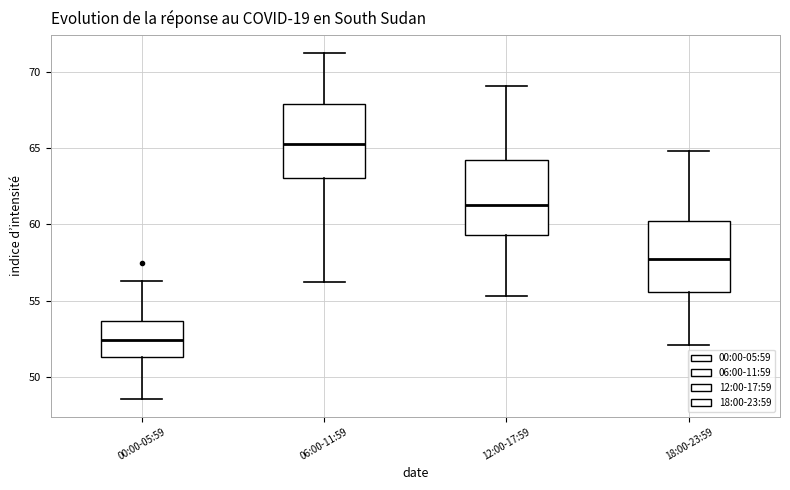

Which box's median line is the highest?

06:00-11:59